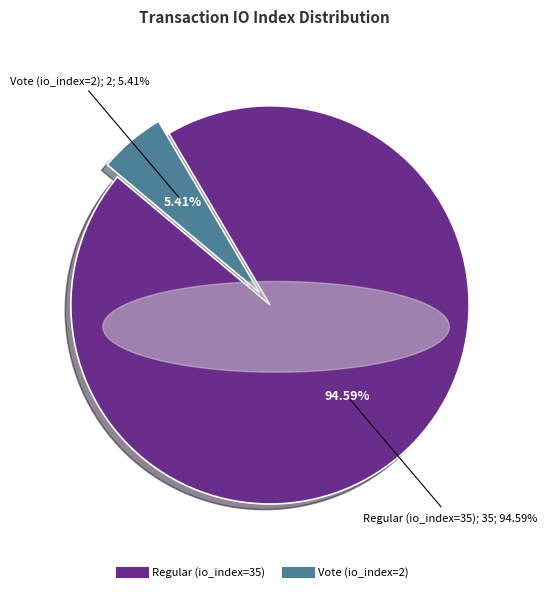

What percentage is NOT represented by Regular (io_index=35)?

5.4%